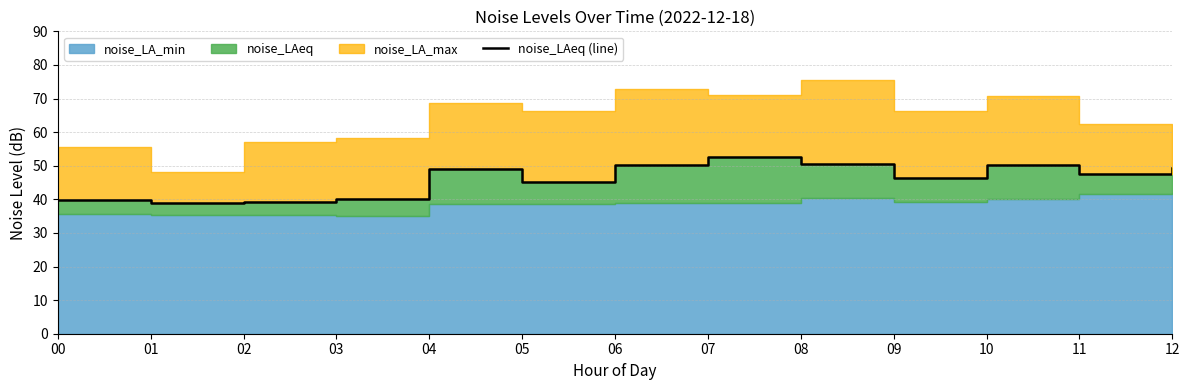

List the labels in order of value, largest first.

07, 08, 06, 10, 12, 04, 11, 09, 05, 03, 00, 02, 01